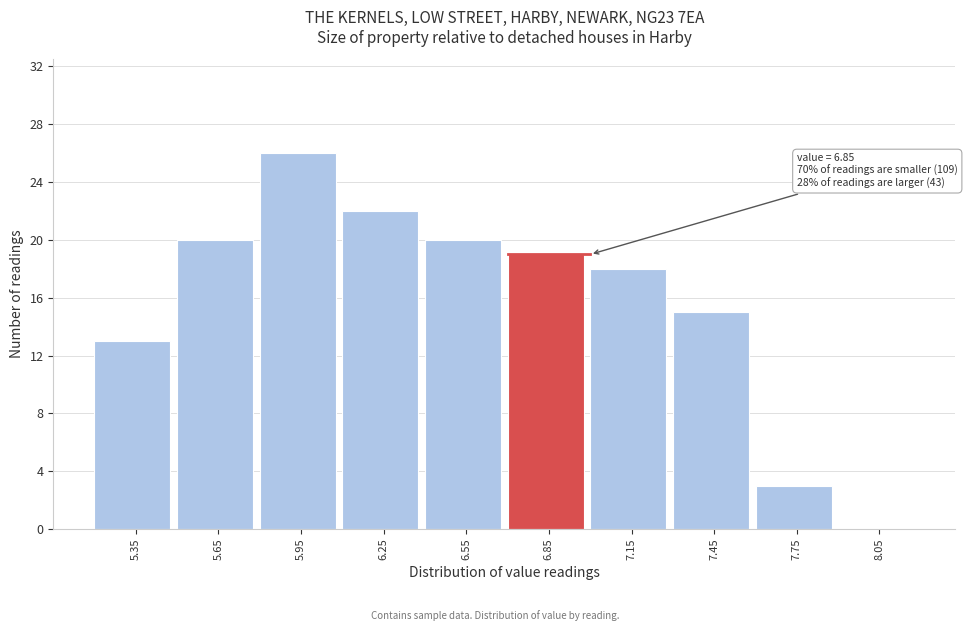

Which range on the x-axis has the tallest bar?

5.8 to 6.1